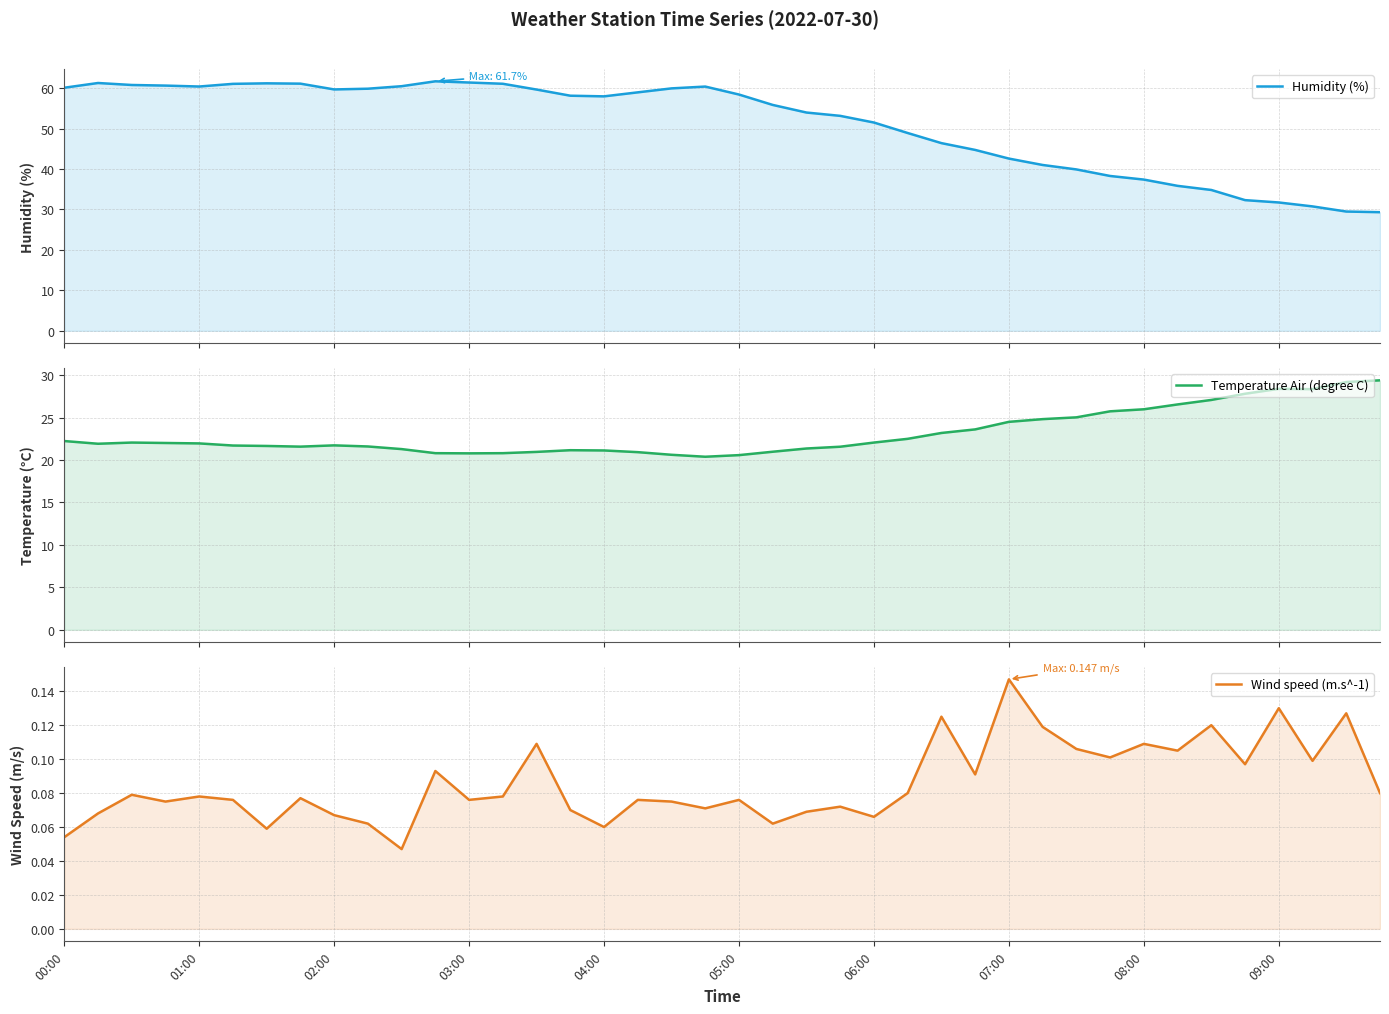

What are all the series names shown in the legend?

Humidity (%), Temperature Air (degree C), Wind speed (m.s^-1)